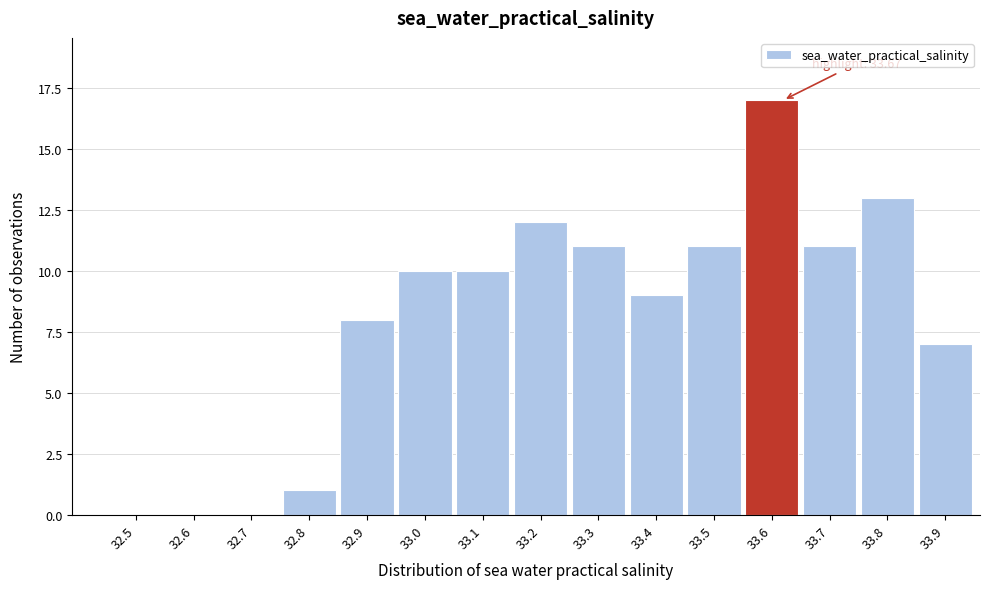

Reading left to right, transcribe all the data shown in this chart.

32.5=0	32.6=0	32.7=0	32.8=1	32.9=8	33.0=10	33.1=10	33.2=12	33.3=11	33.4=9	33.5=11	33.6=17	33.7=11	33.8=13	33.9=7